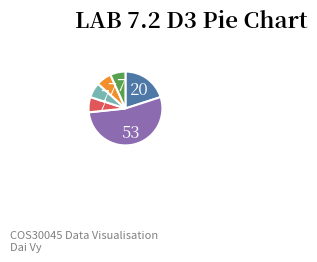

Is there any slice that represents more than half of the pie?

Yes